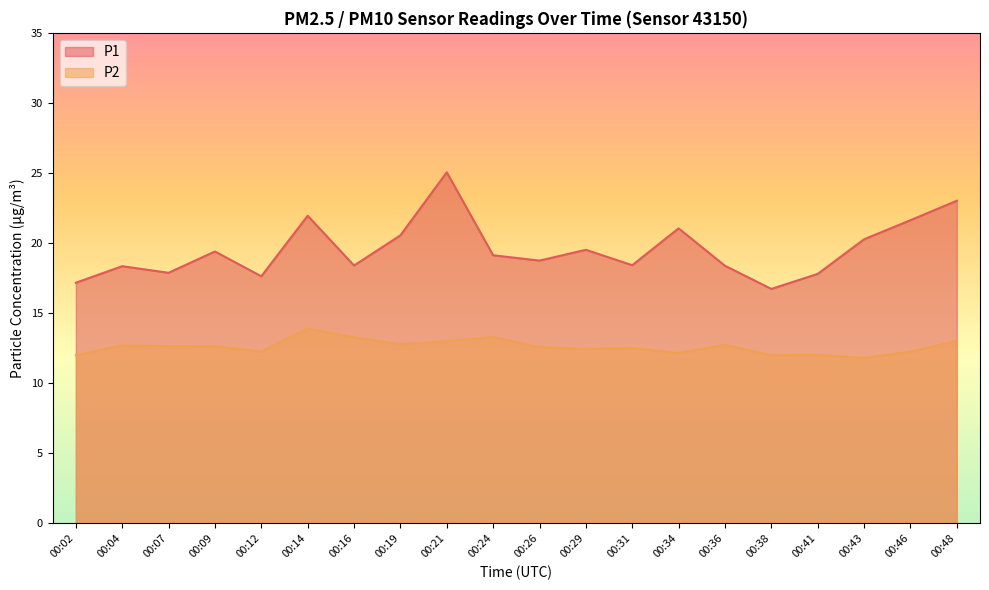

Which category has the lowest value across all series?

00:43